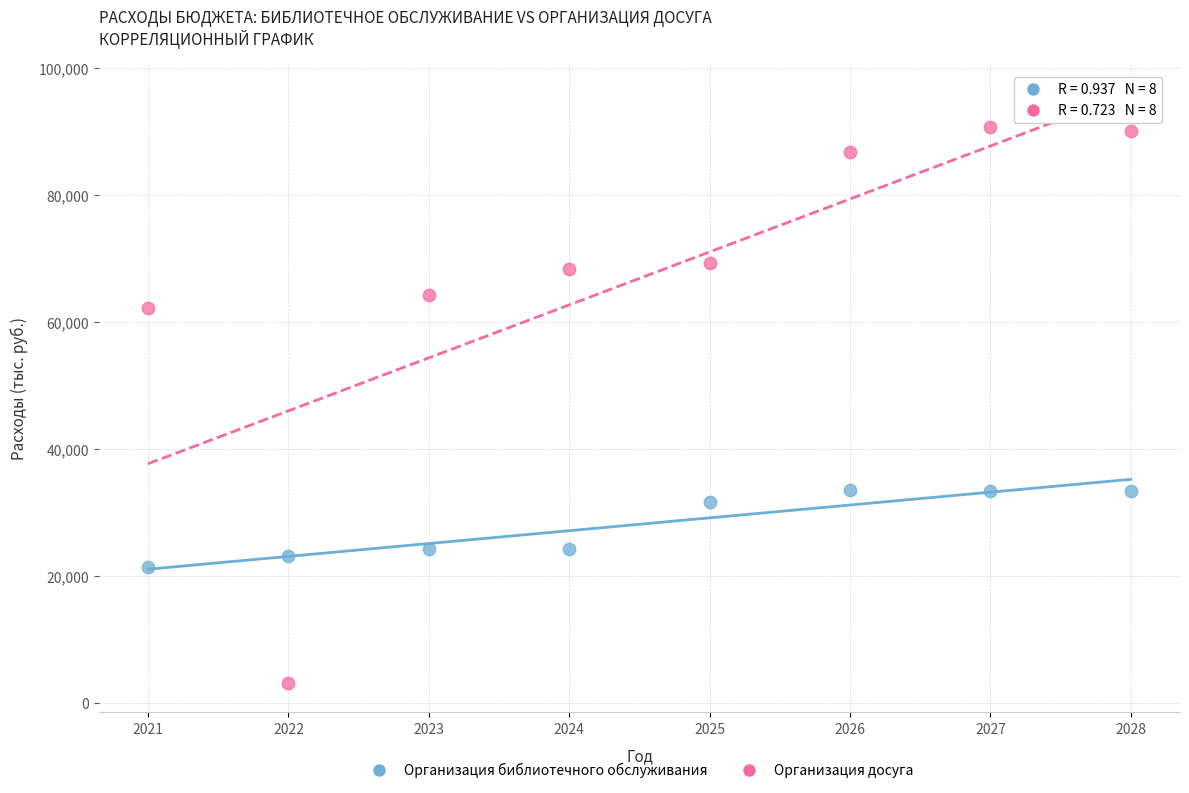

Across all data points, what is the range of Y values (max minus min)?

87514.4